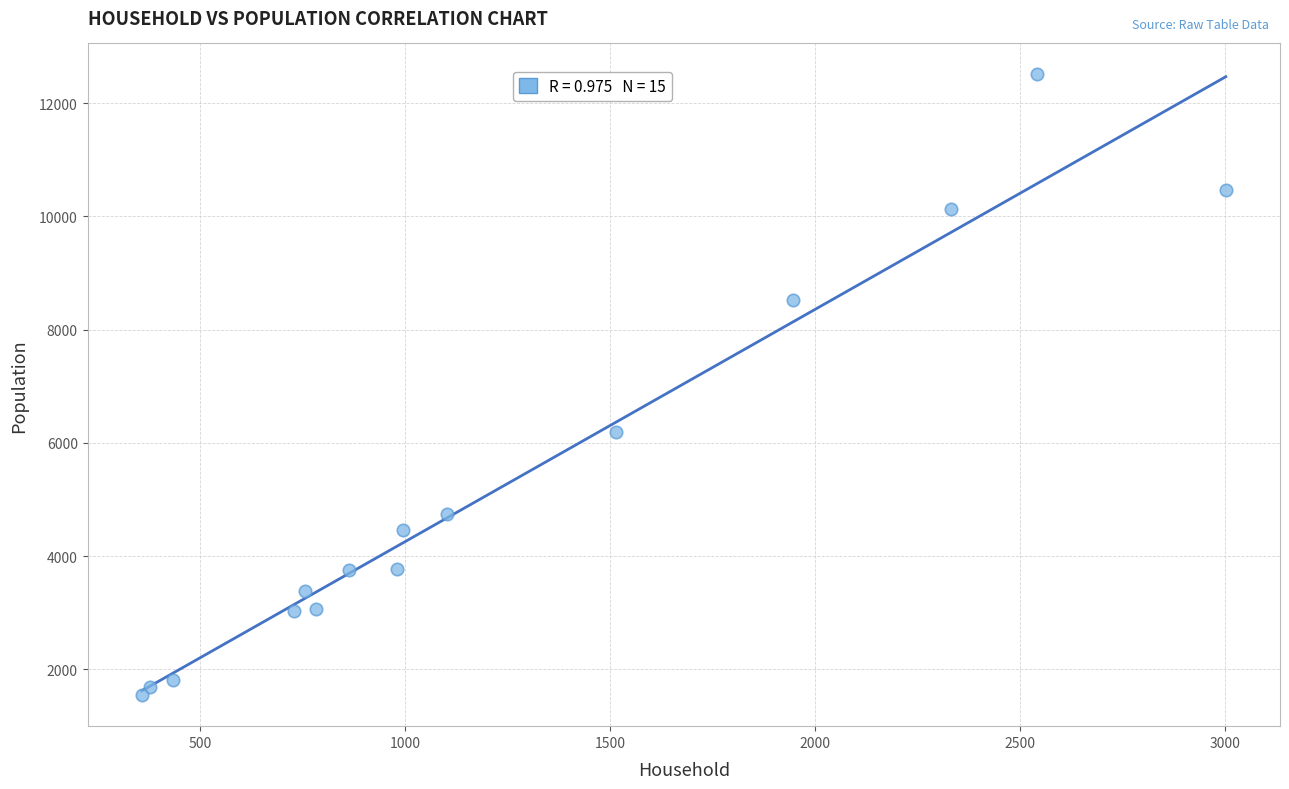

What is the range of X values (max minus min)?

2644